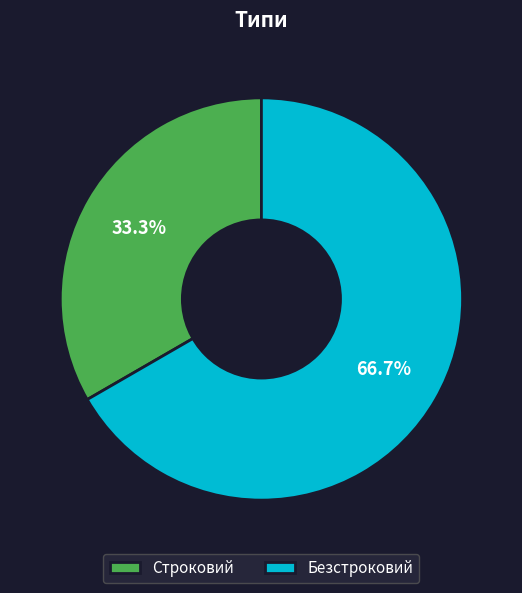

The Строковий slice represents 33% of the pie. True or false?

True